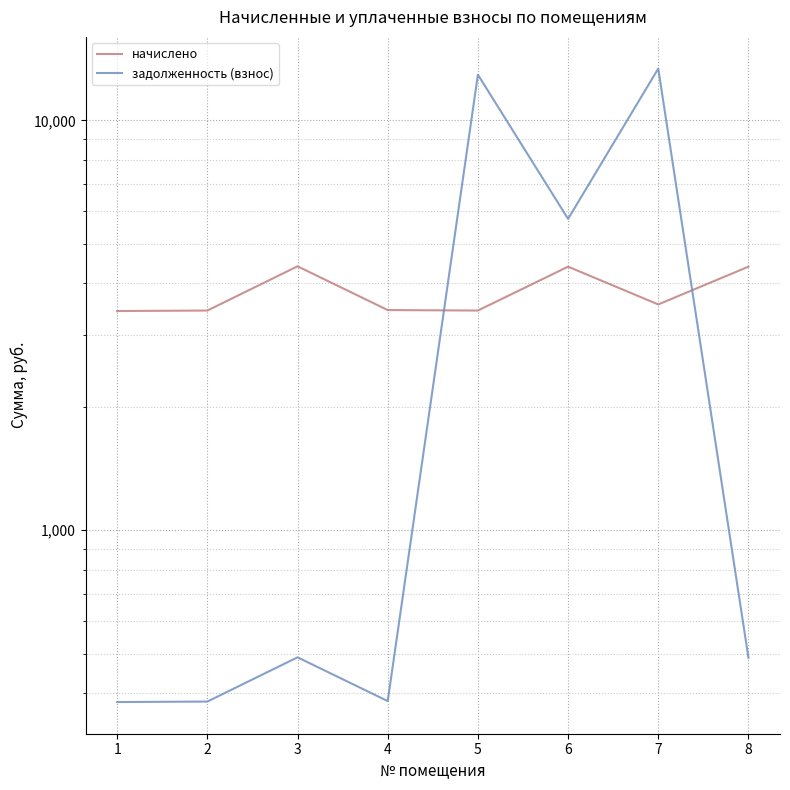

How many times do начислено and задолженность (взнос) cross each other?

2